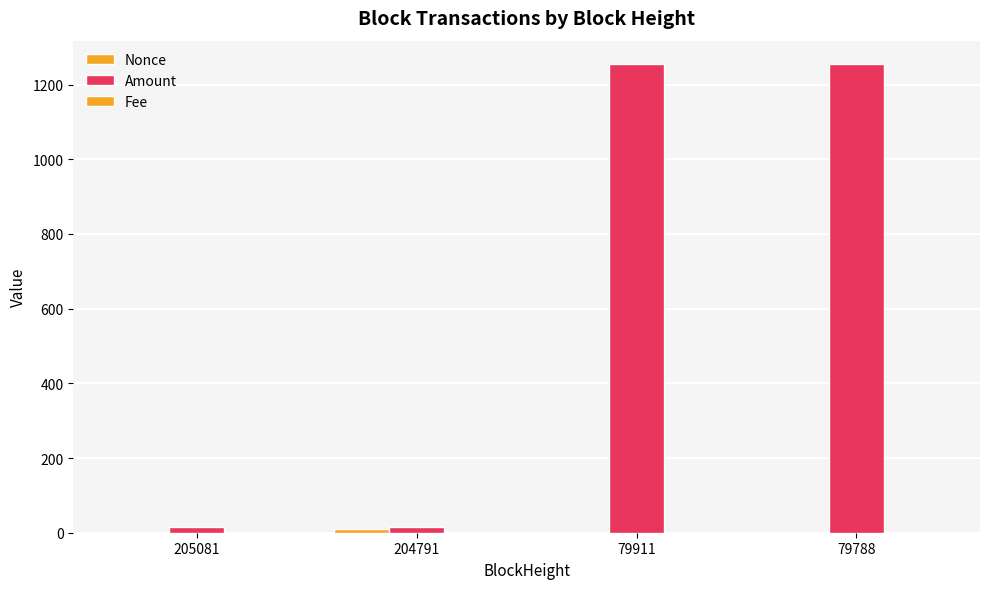

Count the number of data series in this chart.

3